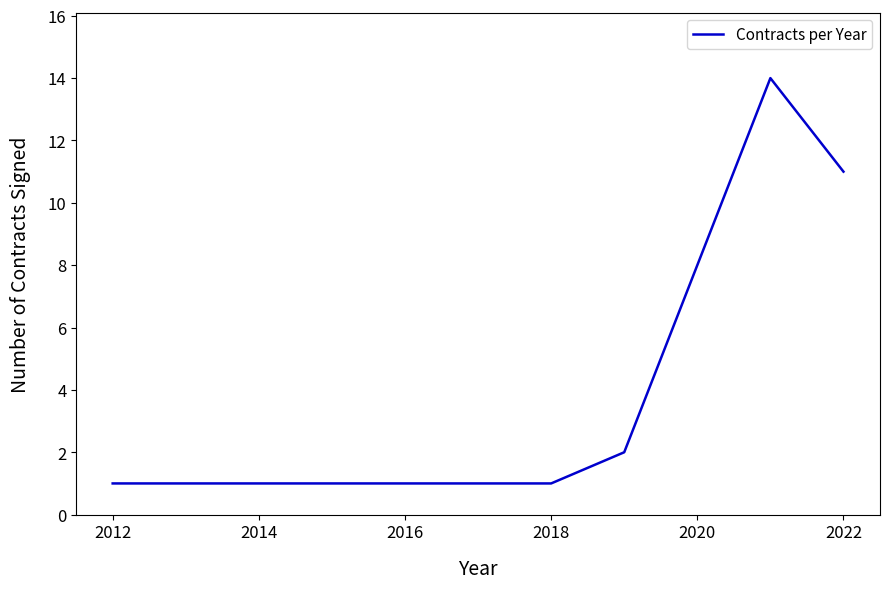

What is the difference between the maximum and minimum values?

13